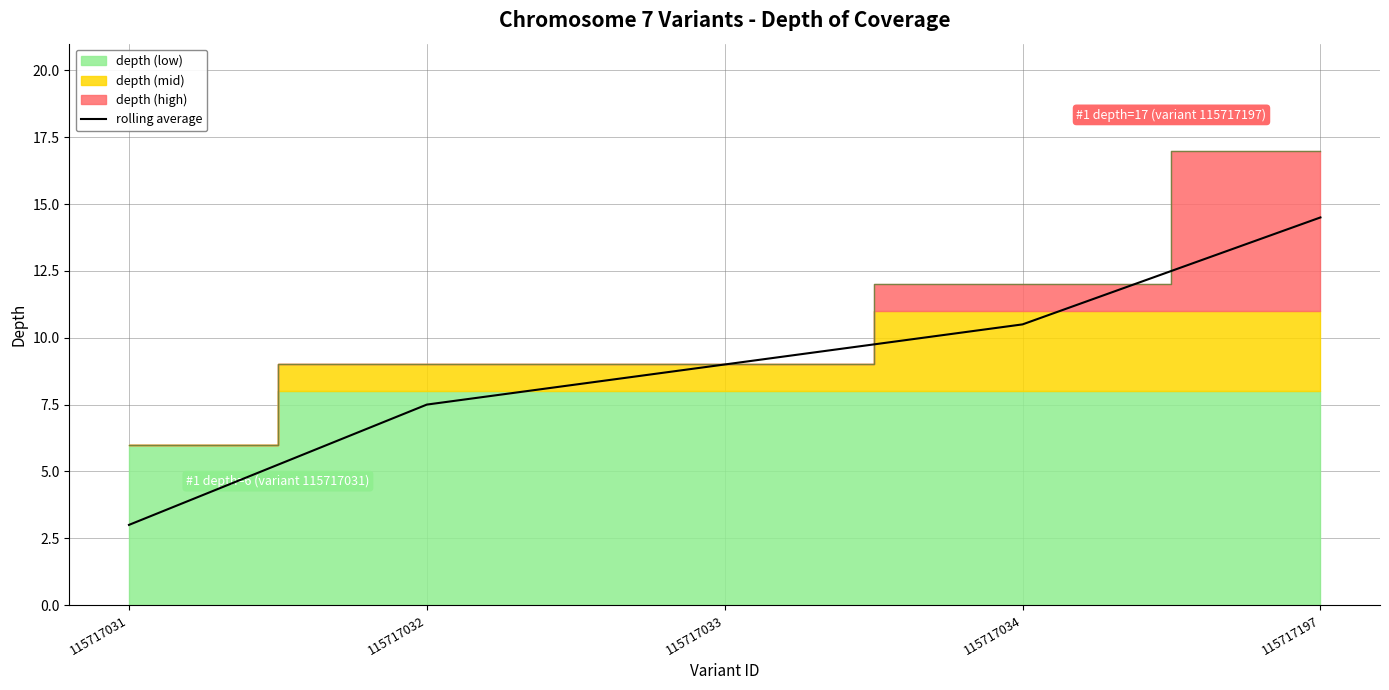

Does the chart display data point markers on the line(s)?

No